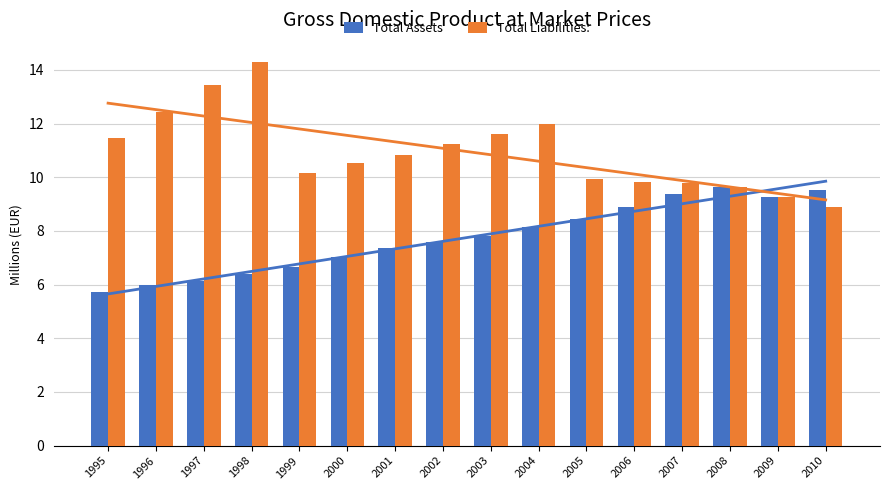

List the series in order of their overall mean, highest first.

Total Liabilities:, Total Assets